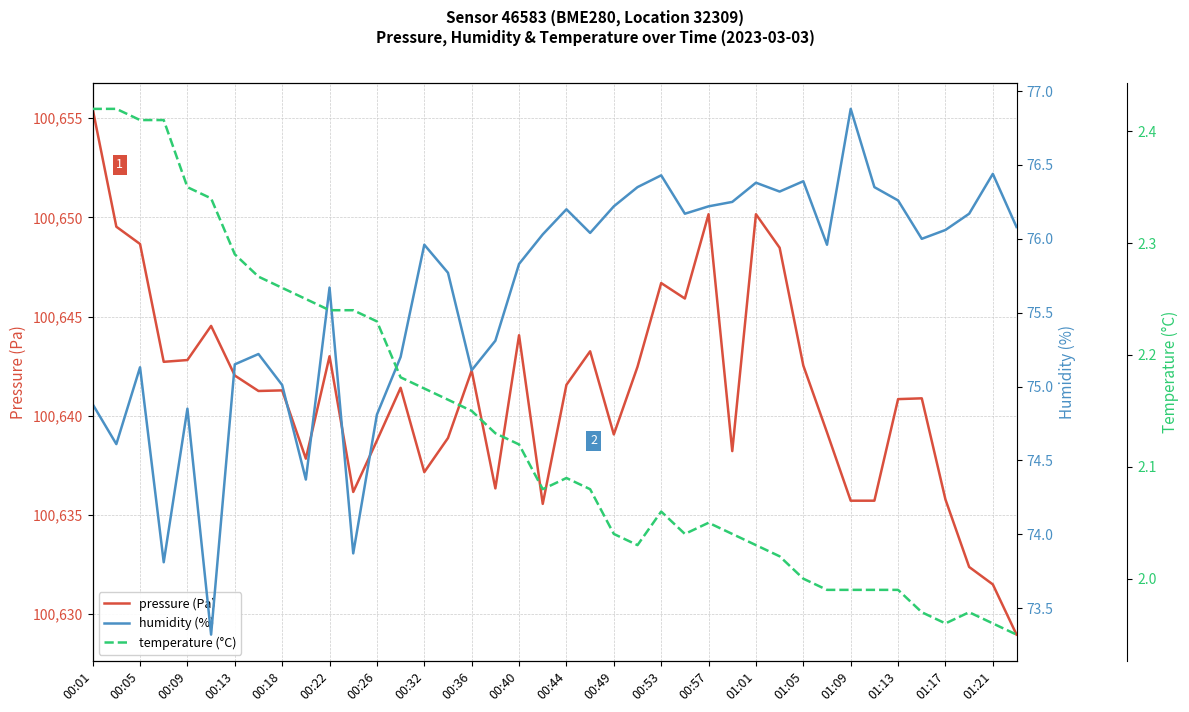

How many interior local valleys does the humidity (%) series have?

11